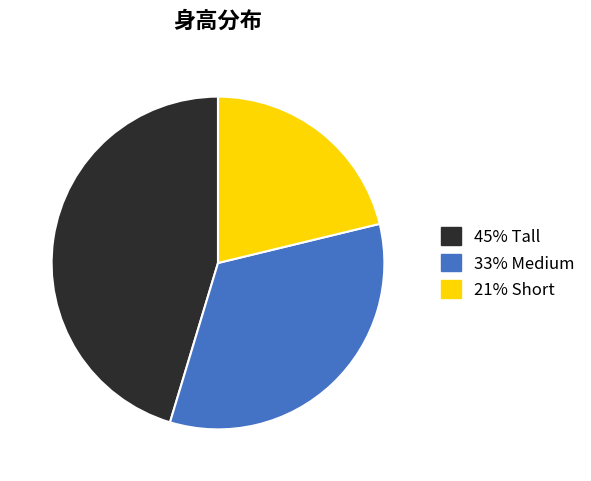

Count the number of slices in the pie.

3